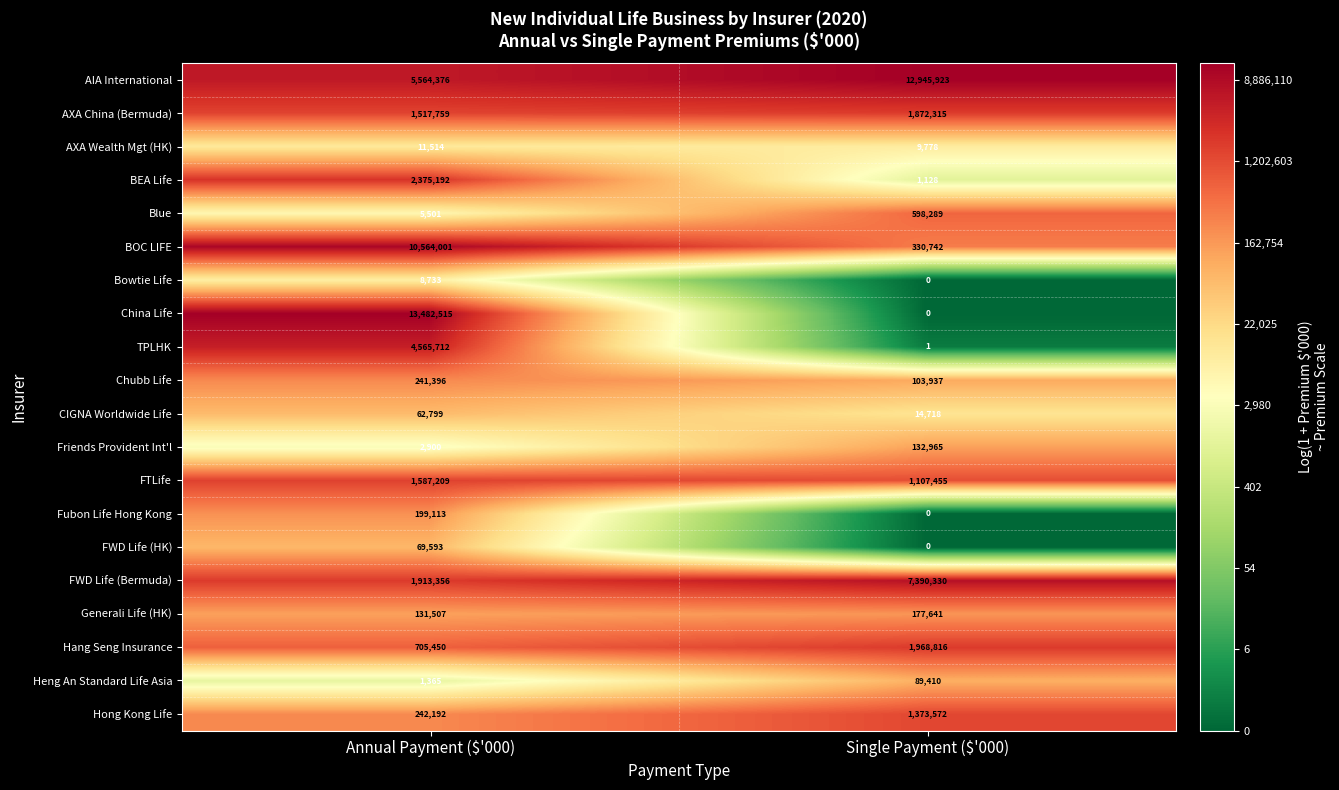

At which category is the sum across all series the highest?

Annual Payment ($'000)